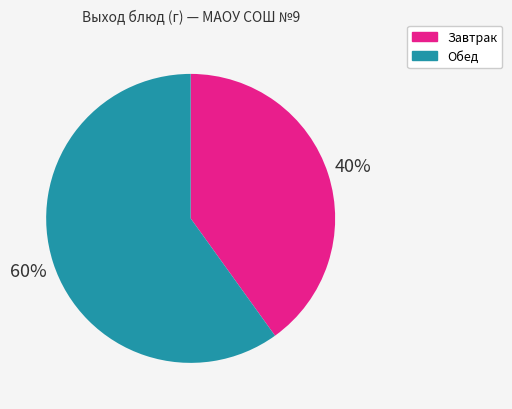

What is the ratio of the value at Завтрак to the value at Обед?

0.7